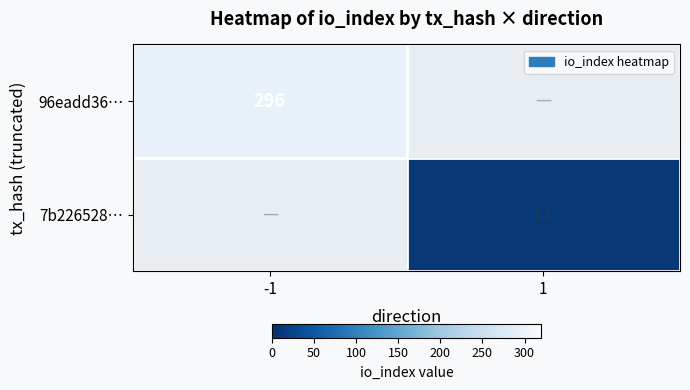

The 96eadd36… series shows 296 at -1. True or false?

True